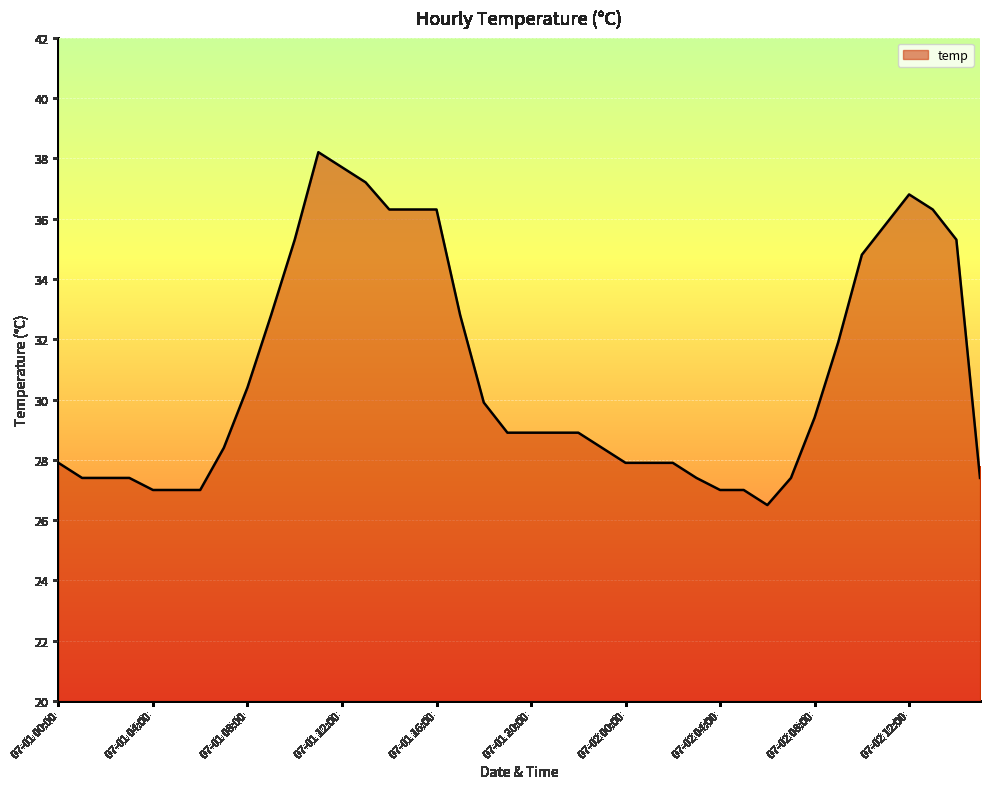

What is the greatest value displayed?

38.2